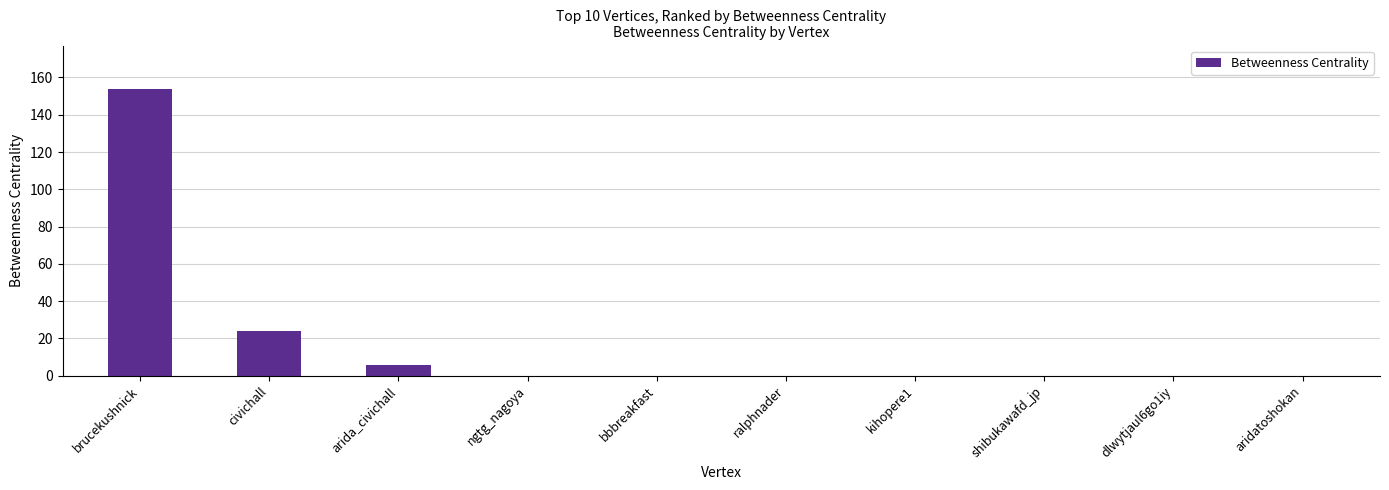

At which category does the chart reach its peak across all series?

brucekushnick